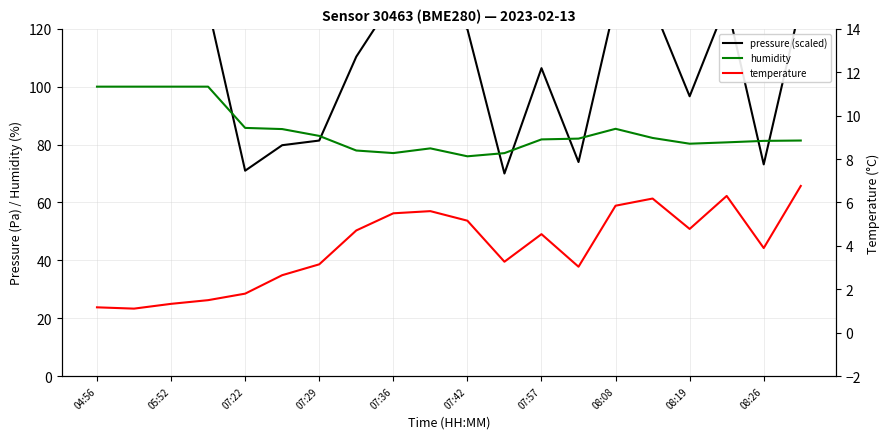

At how many categories does at least one series exceed 91?

14